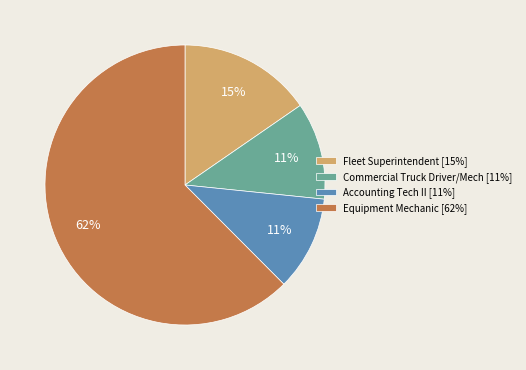

Which slice is the largest?

Equipment Mechanic